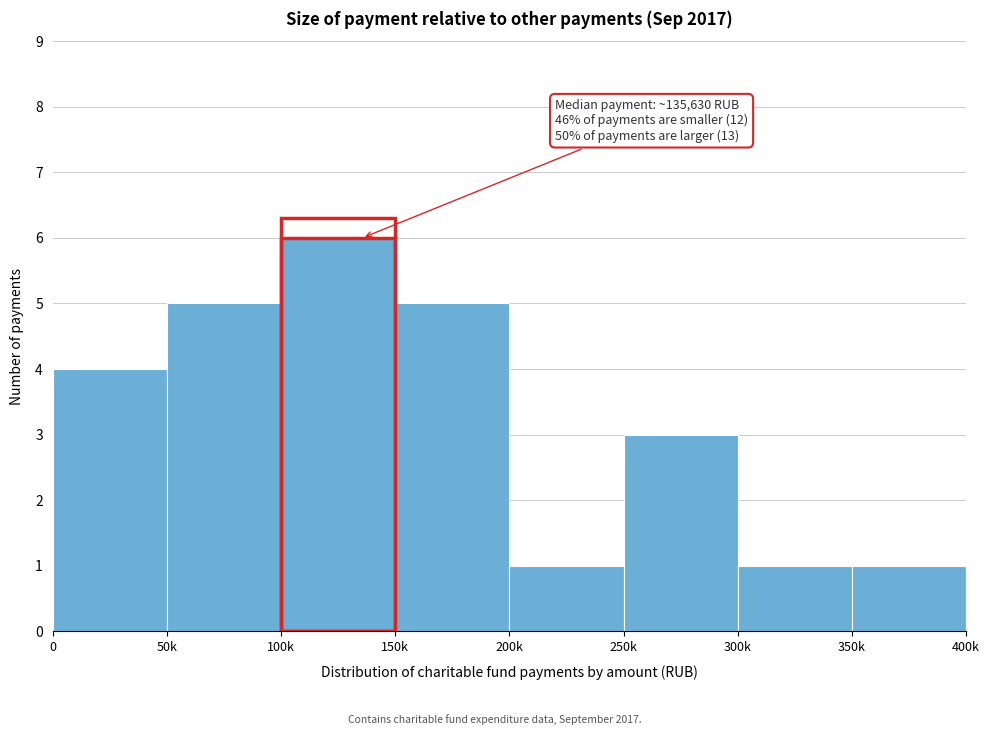

Reading left to right, what are all the values shown in this chart?

4	5	6	5	1	3	1	1